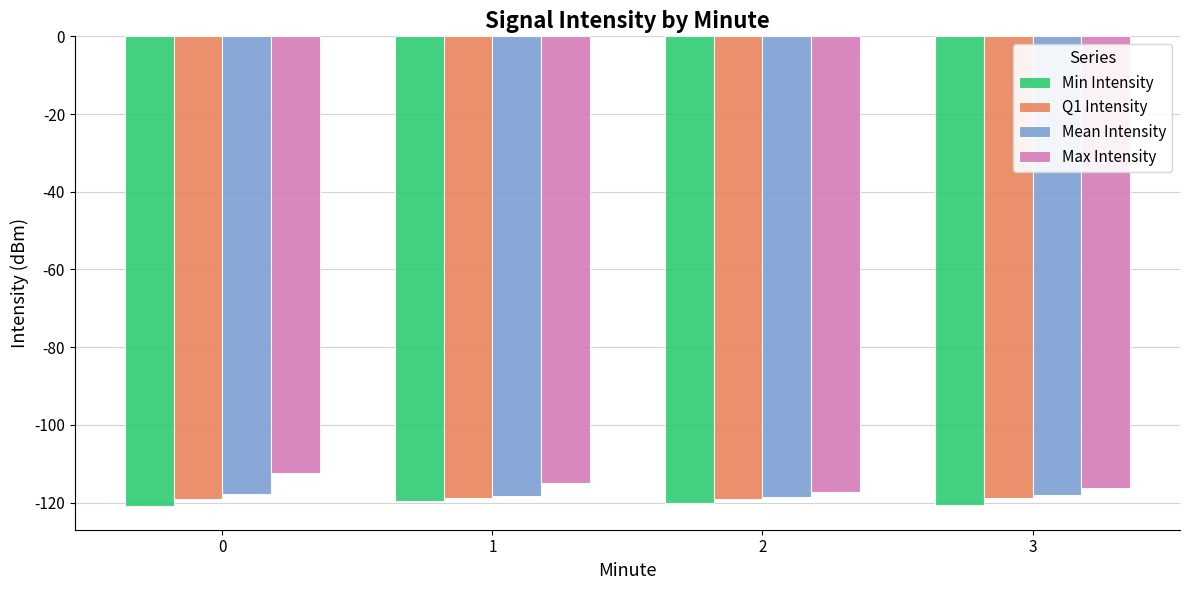

What is the sum of all Q1 Intensity values?

-475.8